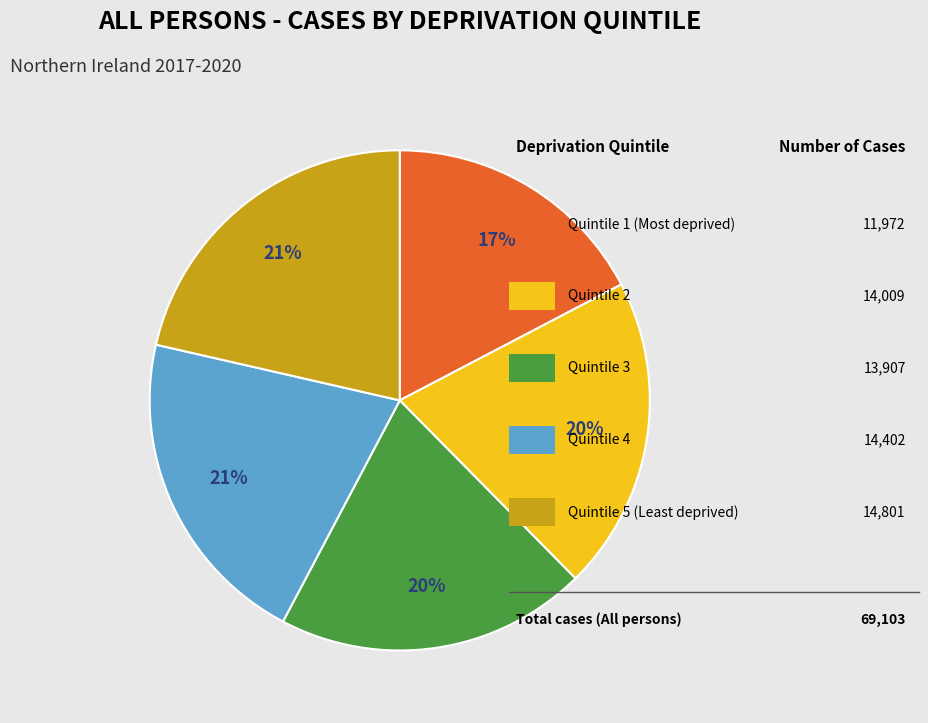

To the nearest percent, what is the difference between the largest and smallest slice percentages?

4%